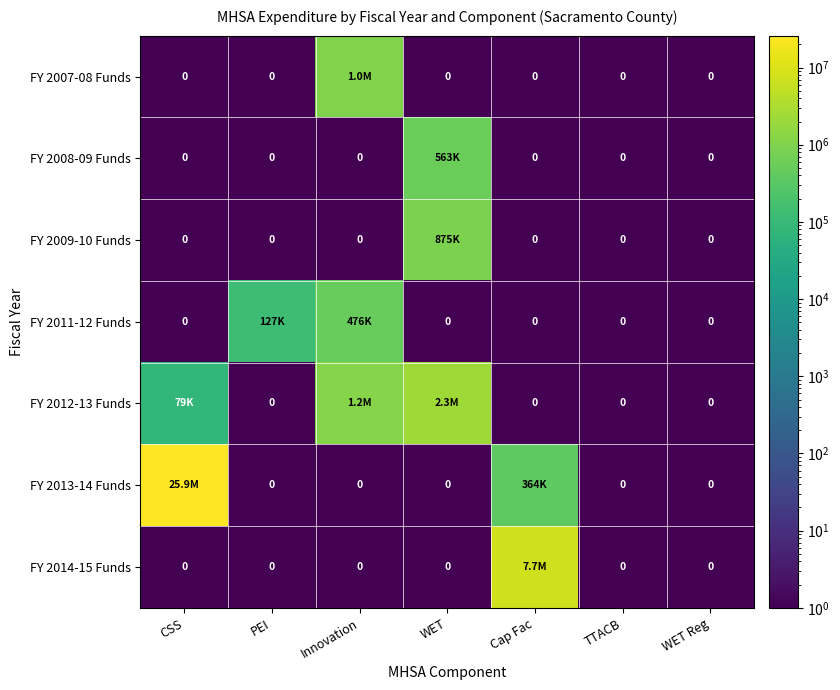

Between WET and CSS, which is larger?

WET